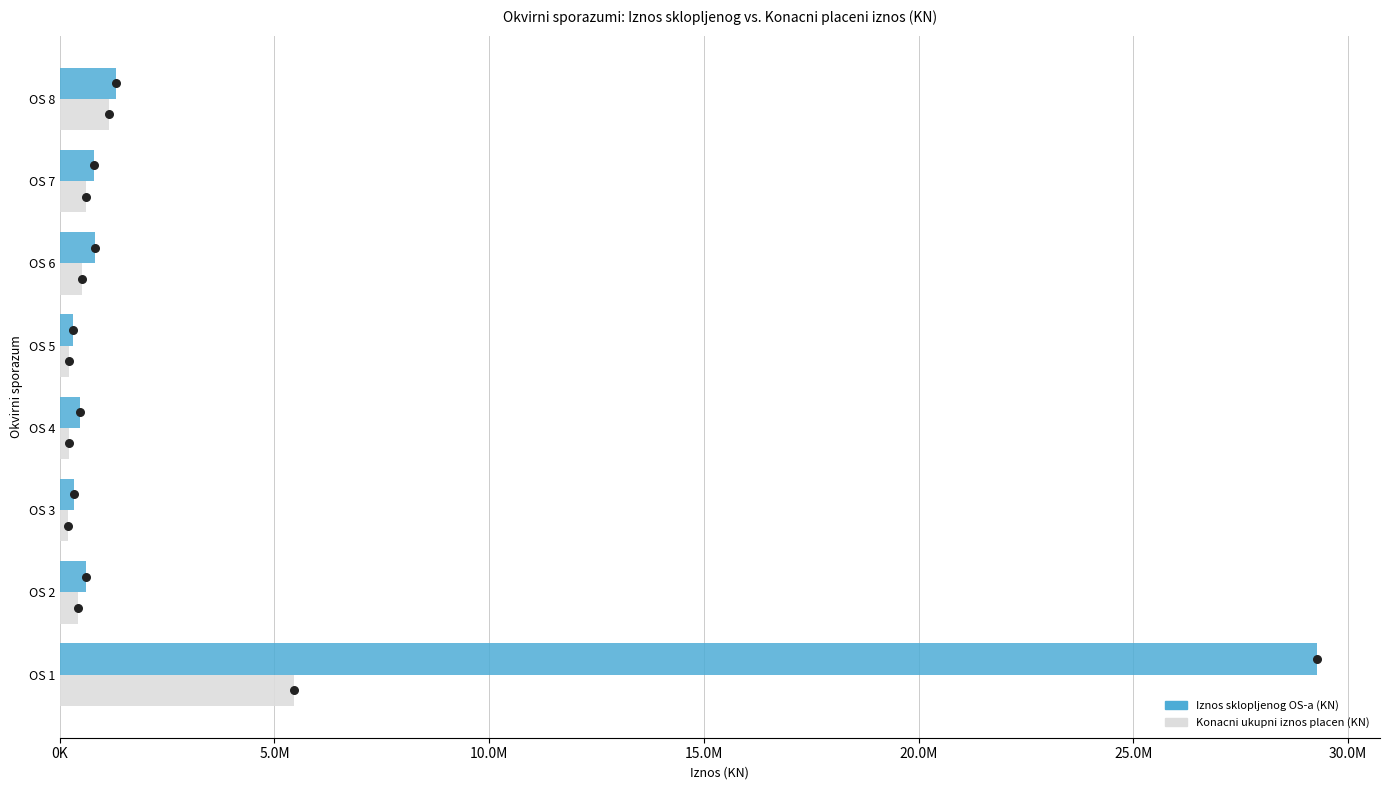

Which series has the widest spread of Y values?

Iznos sklopljenog OS-a (KN)